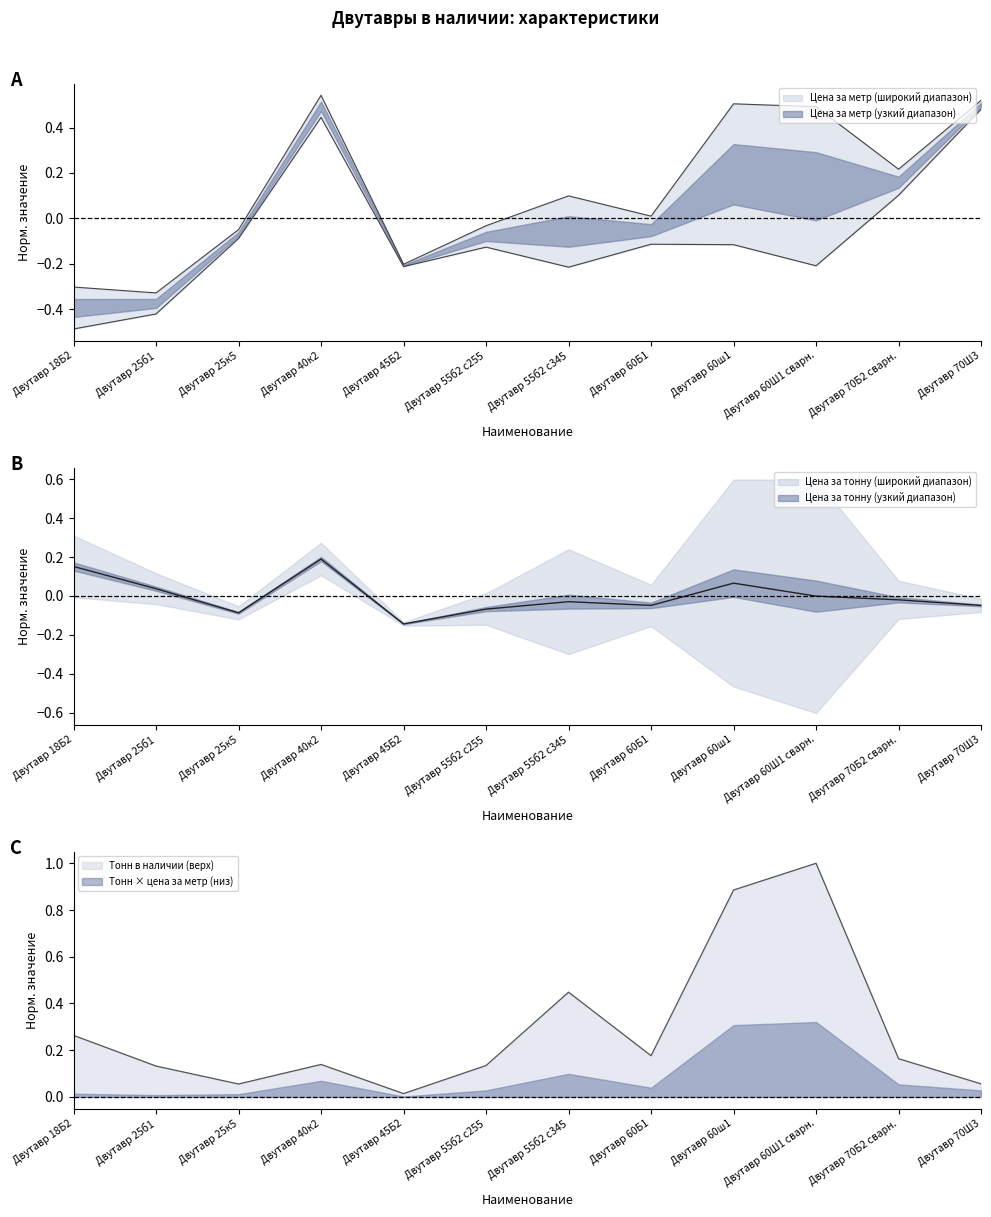

What is the maximum value for Тонн в наличии?

1.0